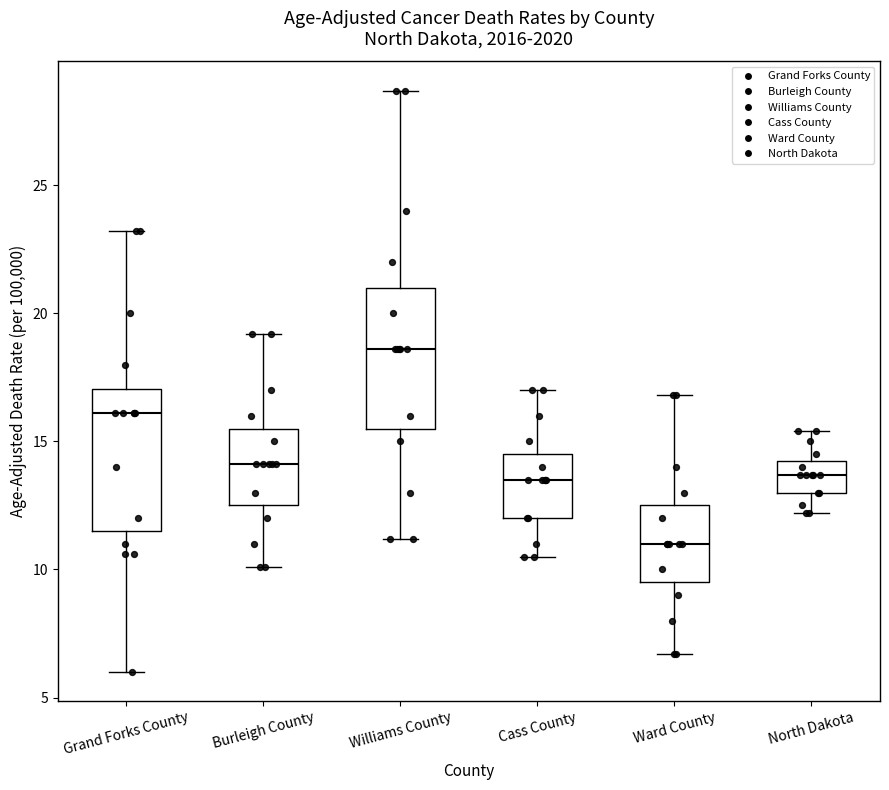

Reading left to right, read every box against the y-axis: the position of its median line, the range the box covers, and the ends of its whiskers. The values are not printed on the chart, so give them approximately, as read against the axis.

Grand Forks County: median 16.0, box 11.5 to 17.0, whiskers 6.0 to 23.0
Burleigh County: median 14.0, box 12.5 to 15.5, whiskers 10.0 to 19.0
Williams County: median 18.5, box 15.5 to 21.0, whiskers 11.0 to 28.5
Cass County: median 13.5, box 12.0 to 14.5, whiskers 10.5 to 17.0
Ward County: median 11.0, box 9.5 to 12.5, whiskers 6.5 to 17.0
North Dakota: median 13.5, box 13.0 to 14.5, whiskers 12.0 to 15.5